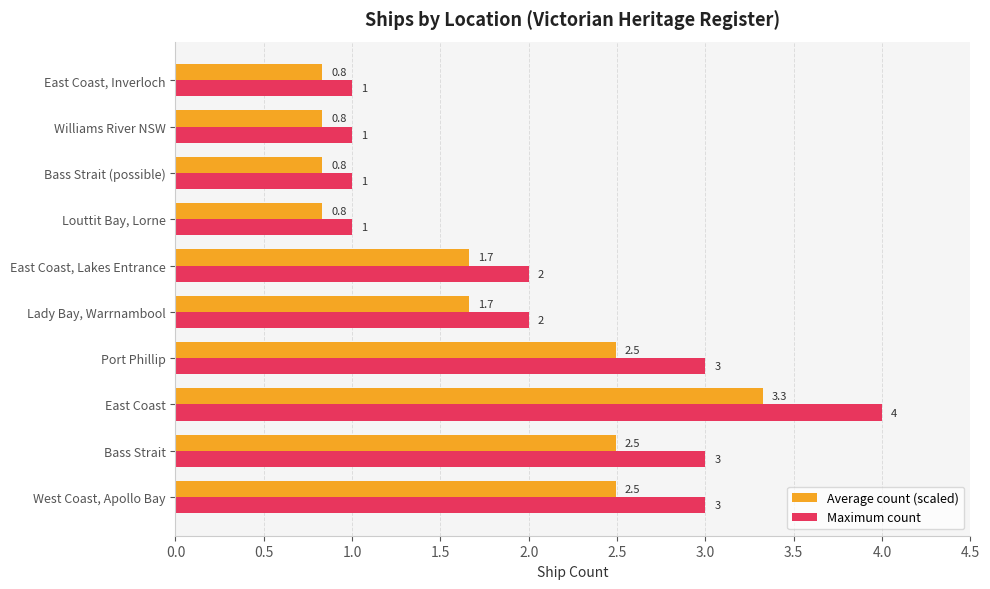

Rank the series at Bass Strait from highest to lowest value.

Maximum count, Average count (scaled)